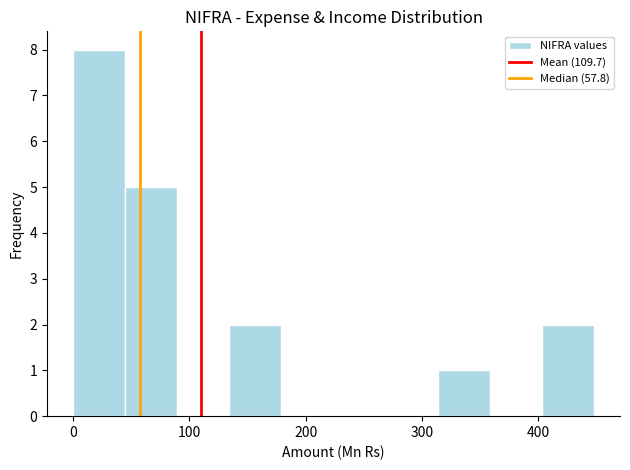

Reading left to right, list every bar in this chart as the range it spans on the x-axis followed by its height. Neither the bar edges nor the heights are printed on the chart, so give them approximately, as read against the axes.

0 to 40: 8
40 to 90: 5
90 to 130: 0
130 to 180: 2
180 to 220: 0
220 to 270: 0
270 to 310: 0
310 to 360: 1
360 to 400: 0
400 to 450: 2